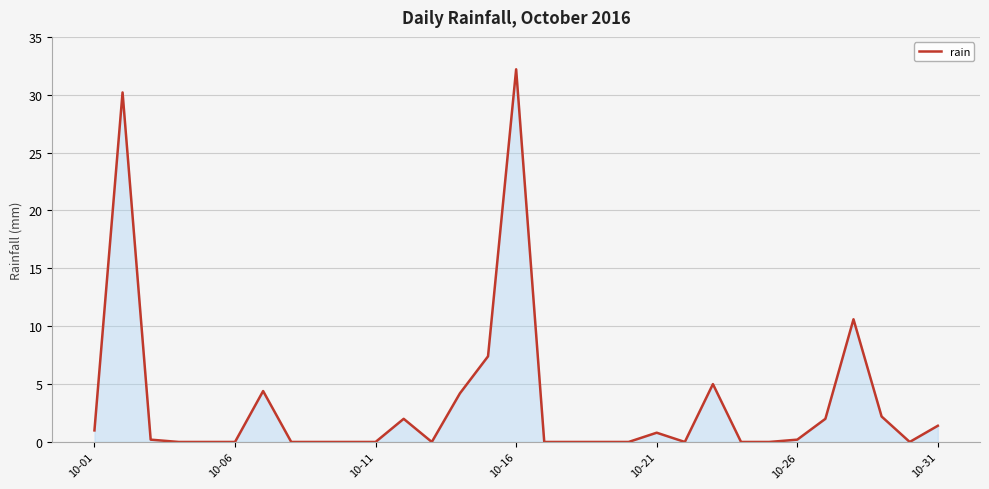

What is the greatest value displayed?

32.2